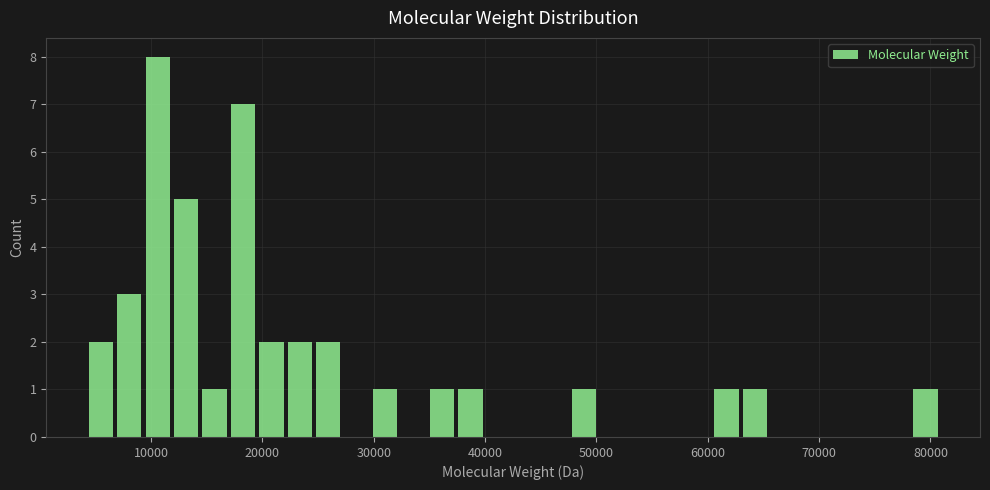

Read against the x-axis, roughly where is the centre of the tallest bar?

11000